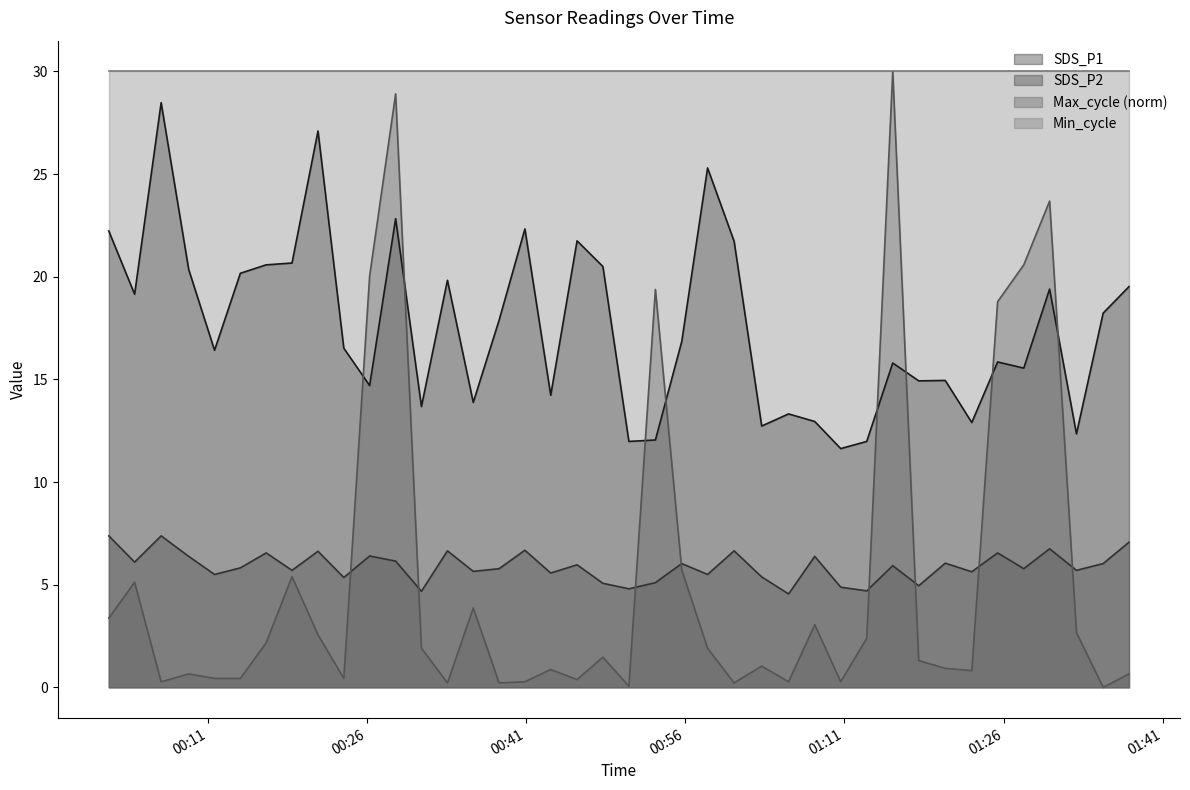

Reading left to right, what are all the values shown in this chart?

SDS_P1: 2023/09/29 00:01:40=22.2	2023/09/29 00:04:06=19.1	2023/09/29 00:06:36=28.5	2023/09/29 00:09:12=20.4	2023/09/29 00:11:38=16.4	2023/09/29 00:14:04=20.2	2023/09/29 00:16:30=20.6	2023/09/29 00:18:56=20.7	2023/09/29 00:21:23=27.1	2023/09/29 00:23:49=16.5	2023/09/29 00:26:15=14.7	2023/09/29 00:28:42=22.8	2023/09/29 00:31:08=13.7	2023/09/29 00:33:35=19.8	2023/09/29 00:36:01=13.9	2023/09/29 00:38:27=17.9	2023/09/29 00:40:53=22.3	2023/09/29 00:43:19=14.2	2023/09/29 00:45:48=21.8	2023/09/29 00:48:14=20.5	2023/09/29 00:50:41=12.0	2023/09/29 00:53:11=12.1	2023/09/29 00:55:40=16.9	2023/09/29 00:58:06=25.3	2023/09/29 01:00:36=21.7	2023/09/29 01:03:12=12.7	2023/09/29 01:05:44=13.3	2023/09/29 01:08:12=12.9	2023/09/29 01:10:39=11.6	2023/09/29 01:13:06=12.0	2023/09/29 01:15:33=15.8	2023/09/29 01:18:00=14.9	2023/09/29 01:20:30=14.9	2023/09/29 01:23:00=12.9	2023/09/29 01:25:26=15.8	2023/09/29 01:27:54=15.6	2023/09/29 01:30:20=19.4	2023/09/29 01:32:52=12.3	2023/09/29 01:35:23=18.2	2023/09/29 01:37:49=19.5
SDS_P2: 2023/09/29 00:01:40=7.4	2023/09/29 00:04:06=6.1	2023/09/29 00:06:36=7.4	2023/09/29 00:09:12=6.4	2023/09/29 00:11:38=5.5	2023/09/29 00:14:04=5.8	2023/09/29 00:16:30=6.5	2023/09/29 00:18:56=5.7	2023/09/29 00:21:23=6.6	2023/09/29 00:23:49=5.3	2023/09/29 00:26:15=6.4	2023/09/29 00:28:42=6.2	2023/09/29 00:31:08=4.7	2023/09/29 00:33:35=6.7	2023/09/29 00:36:01=5.7	2023/09/29 00:38:27=5.8	2023/09/29 00:40:53=6.7	2023/09/29 00:43:19=5.6	2023/09/29 00:45:48=6.0	2023/09/29 00:48:14=5.1	2023/09/29 00:50:41=4.8	2023/09/29 00:53:11=5.1	2023/09/29 00:55:40=6.0	2023/09/29 00:58:06=5.5	2023/09/29 01:00:36=6.7	2023/09/29 01:03:12=5.4	2023/09/29 01:05:44=4.5	2023/09/29 01:08:12=6.4	2023/09/29 01:10:39=4.9	2023/09/29 01:13:06=4.7	2023/09/29 01:15:33=5.9	2023/09/29 01:18:00=5.0	2023/09/29 01:20:30=6.0	2023/09/29 01:23:00=5.6	2023/09/29 01:25:26=6.5	2023/09/29 01:27:54=5.8	2023/09/29 01:30:20=6.8	2023/09/29 01:32:52=5.7	2023/09/29 01:35:23=6.0	2023/09/29 01:37:49=7.1
Max_cycle: 2023/09/29 00:01:40=3.4	2023/09/29 00:04:06=5.1	2023/09/29 00:06:36=0.3	2023/09/29 00:09:12=0.7	2023/09/29 00:11:38=0.4	2023/09/29 00:14:04=0.4	2023/09/29 00:16:30=2.2	2023/09/29 00:18:56=5.4	2023/09/29 00:21:23=2.6	2023/09/29 00:23:49=0.4	2023/09/29 00:26:15=20.0	2023/09/29 00:28:42=28.9	2023/09/29 00:31:08=1.9	2023/09/29 00:33:35=0.2	2023/09/29 00:36:01=3.9	2023/09/29 00:38:27=0.2	2023/09/29 00:40:53=0.3	2023/09/29 00:43:19=0.9	2023/09/29 00:45:48=0.4	2023/09/29 00:48:14=1.5	2023/09/29 00:50:41=0.1	2023/09/29 00:53:11=19.4	2023/09/29 00:55:40=5.7	2023/09/29 00:58:06=1.9	2023/09/29 01:00:36=0.2	2023/09/29 01:03:12=1.0	2023/09/29 01:05:44=0.3	2023/09/29 01:08:12=3.0	2023/09/29 01:10:39=0.3	2023/09/29 01:13:06=2.4	2023/09/29 01:15:33=30.0	2023/09/29 01:18:00=1.3	2023/09/29 01:20:30=0.9	2023/09/29 01:23:00=0.8	2023/09/29 01:25:26=18.8	2023/09/29 01:27:54=20.6	2023/09/29 01:30:20=23.7	2023/09/29 01:32:52=2.7	2023/09/29 01:35:23=0.0	2023/09/29 01:37:49=0.7